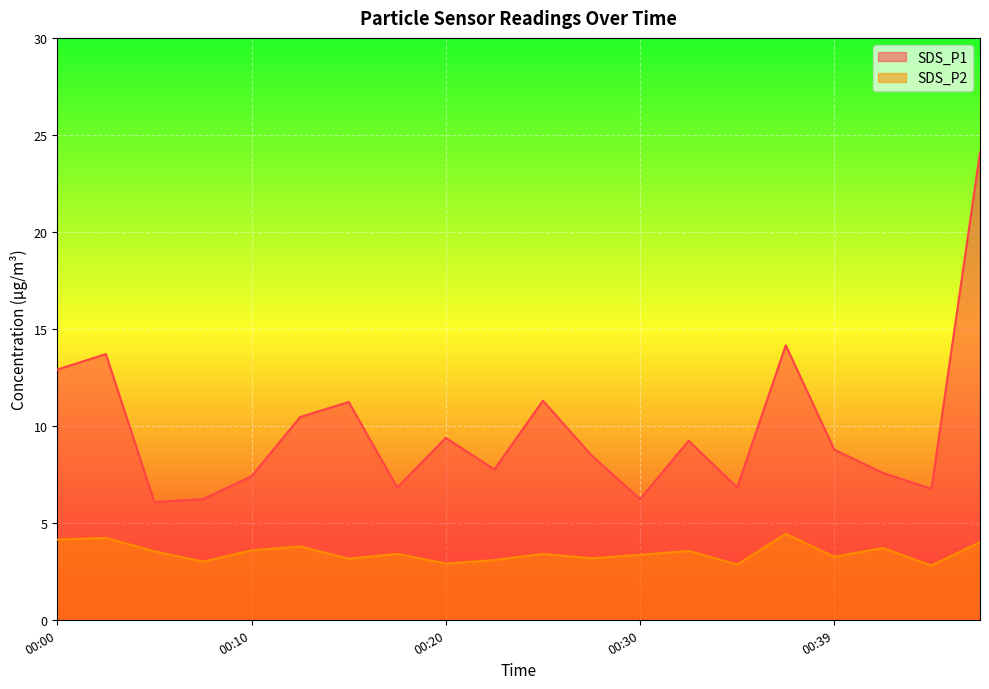

What is the average value of the SDS_P1 series?

9.8